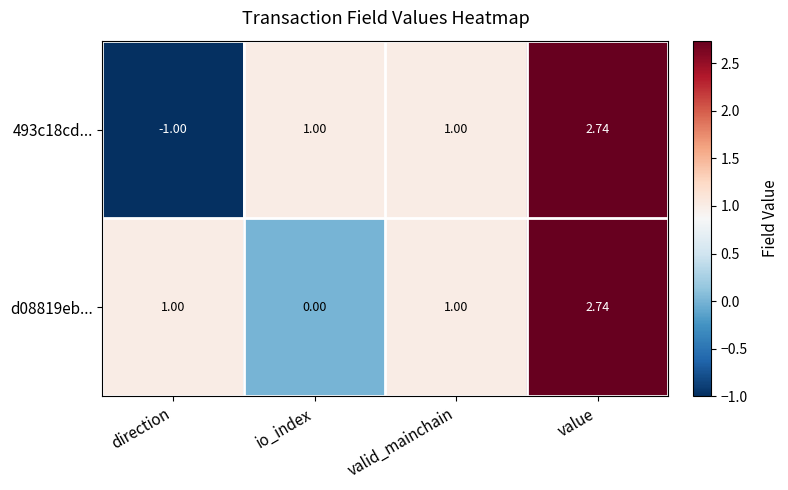

At io_index, list the series in order from largest to smallest.

493c18cd..., d08819eb...